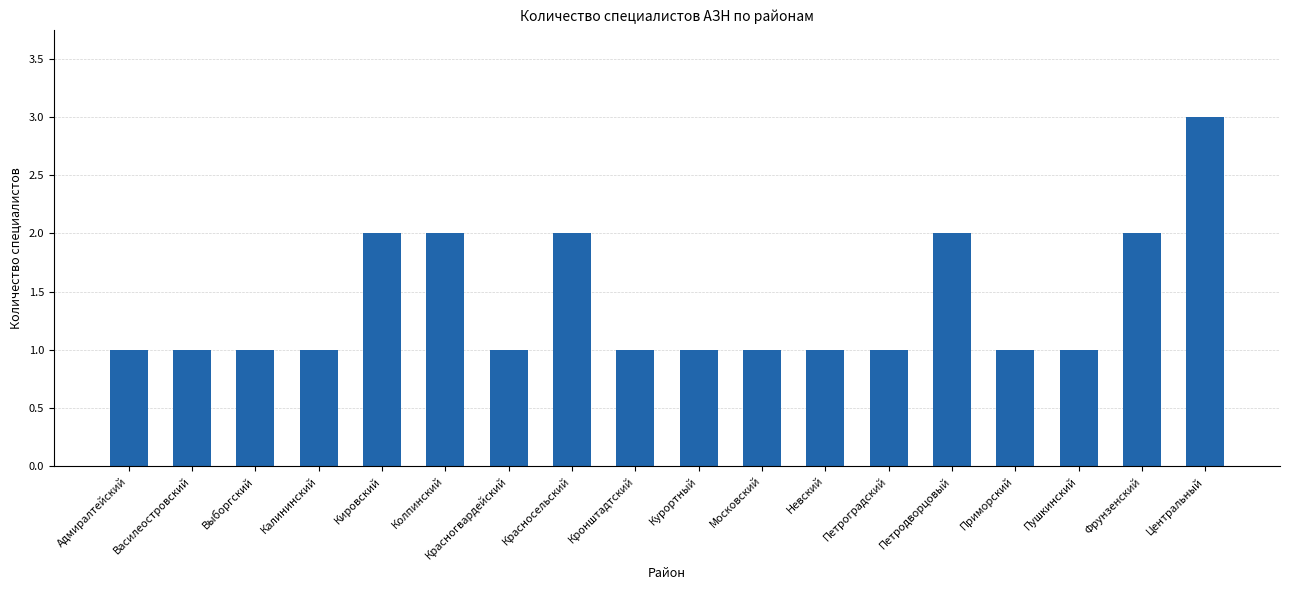

What is the label of the 14th bar from the right?

Кировский